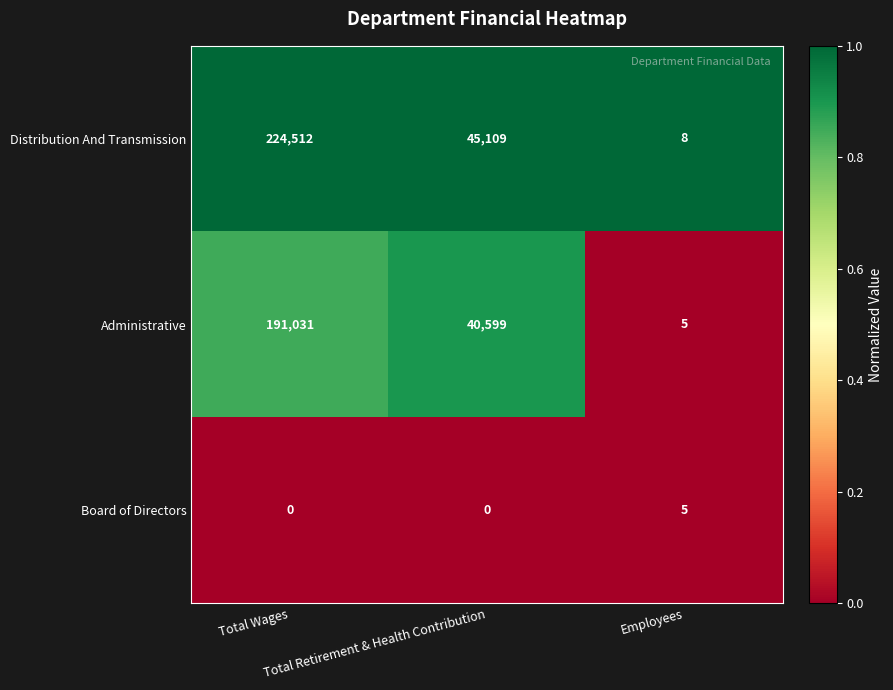

Which label corresponds to the largest value in the chart?

Total Wages